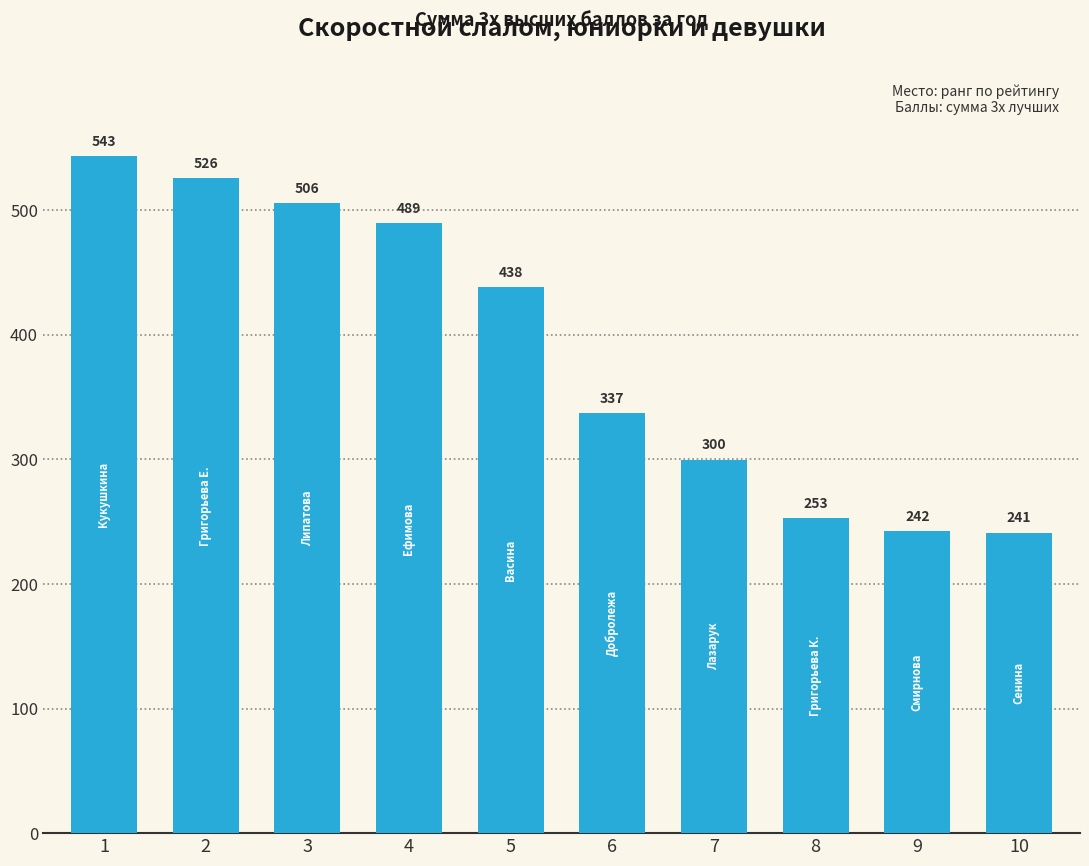

Which label corresponds to the largest value in the chart?

1